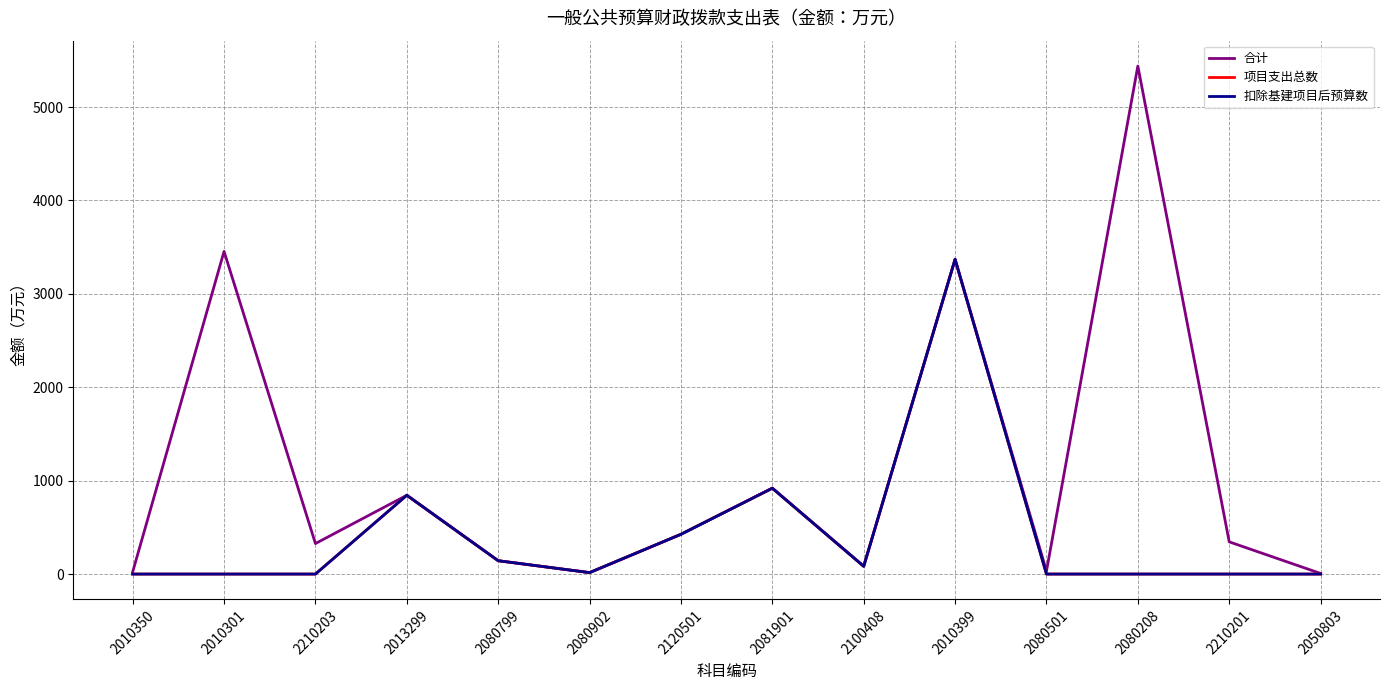

List the series in order of their peak value, highest first.

合计, 项目支出总数, 扣除基建项目后预算数